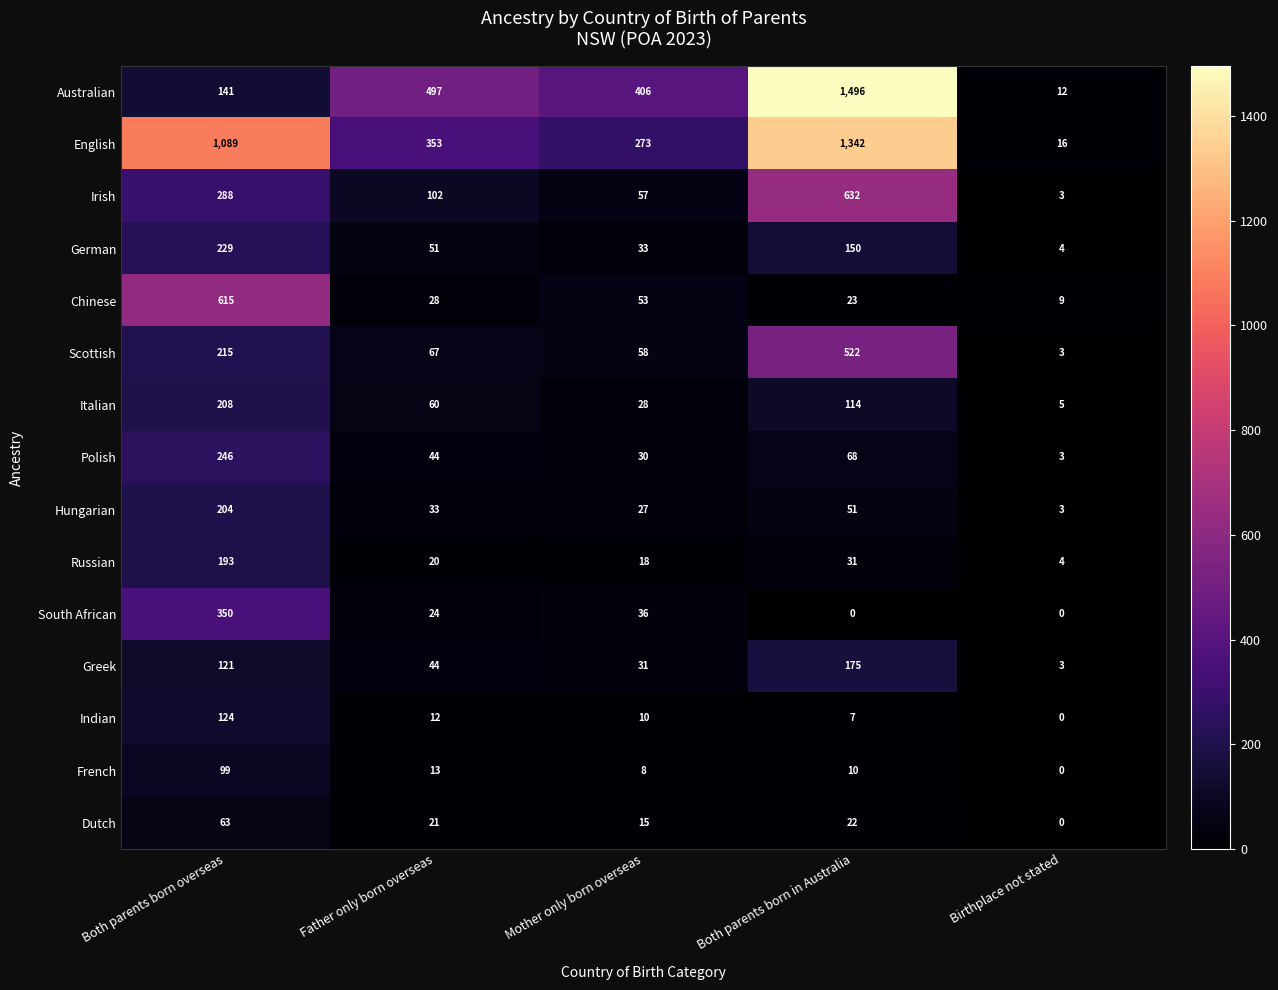

What is the difference between the highest and lowest values at Both parents born overseas?

1026